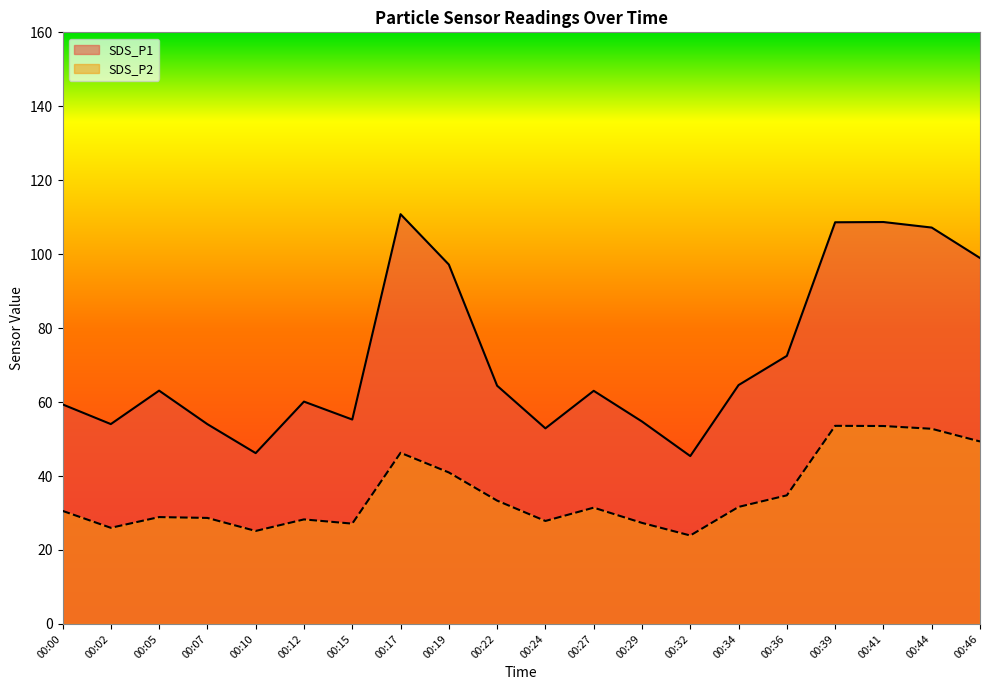

What are all the series names shown in the legend?

SDS_P1, SDS_P2